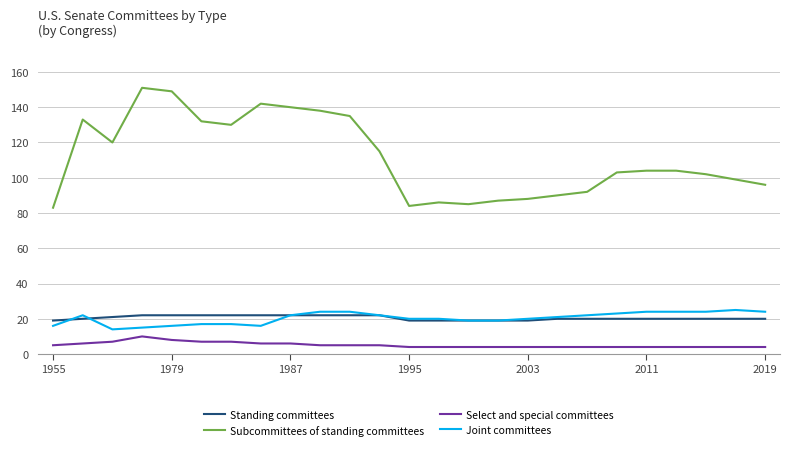

What is the maximum value shown in the chart?

151